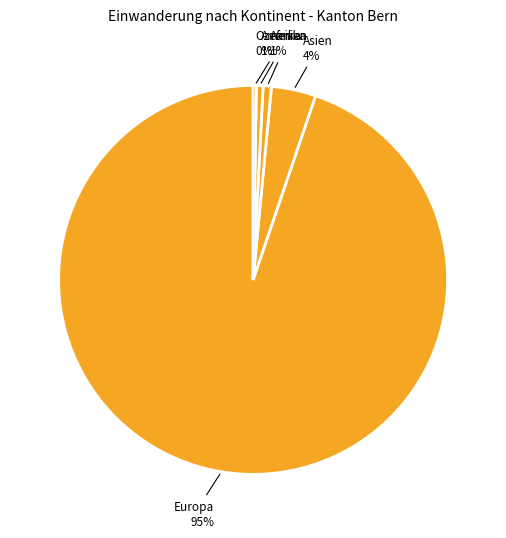

What is the largest slice in the pie chart?

Europa